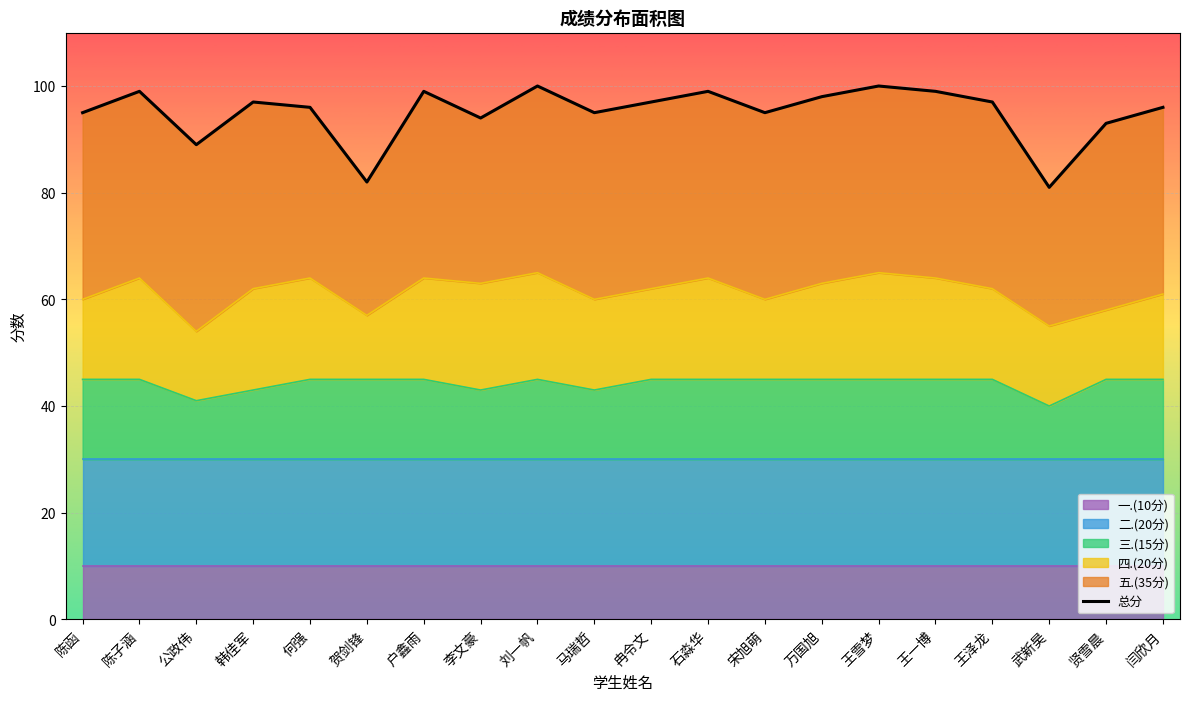

True or false: 五.(35分) and 二.(20分) cross at least once.

False